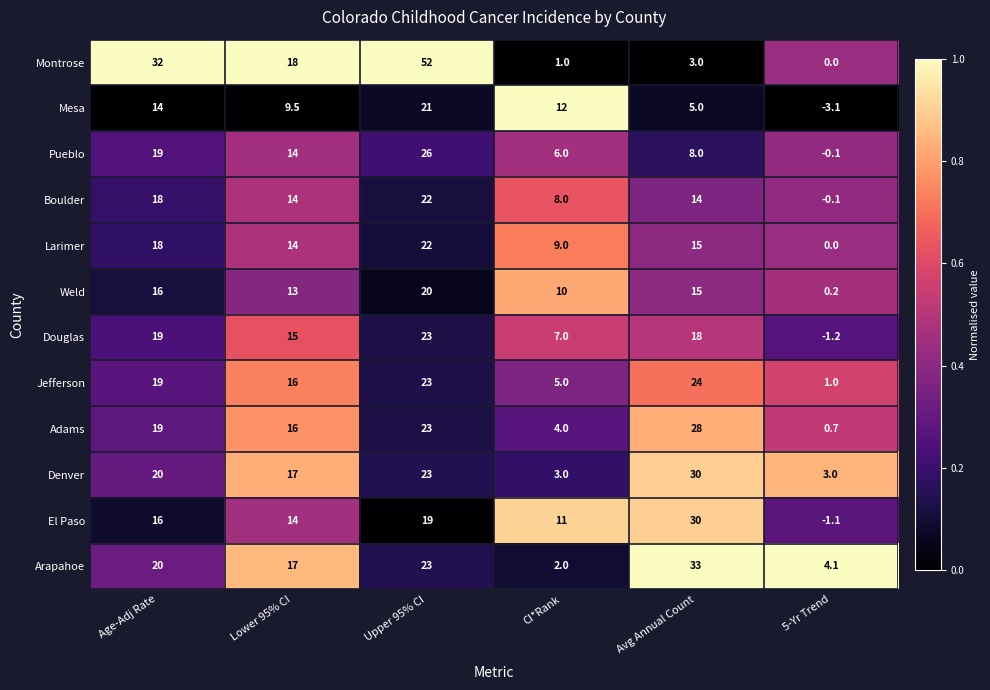

Which series has the largest total across all categories?

Montrose